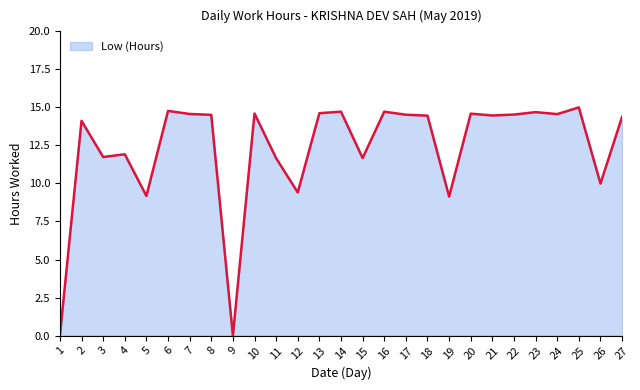

Read the value at 12.

9.4